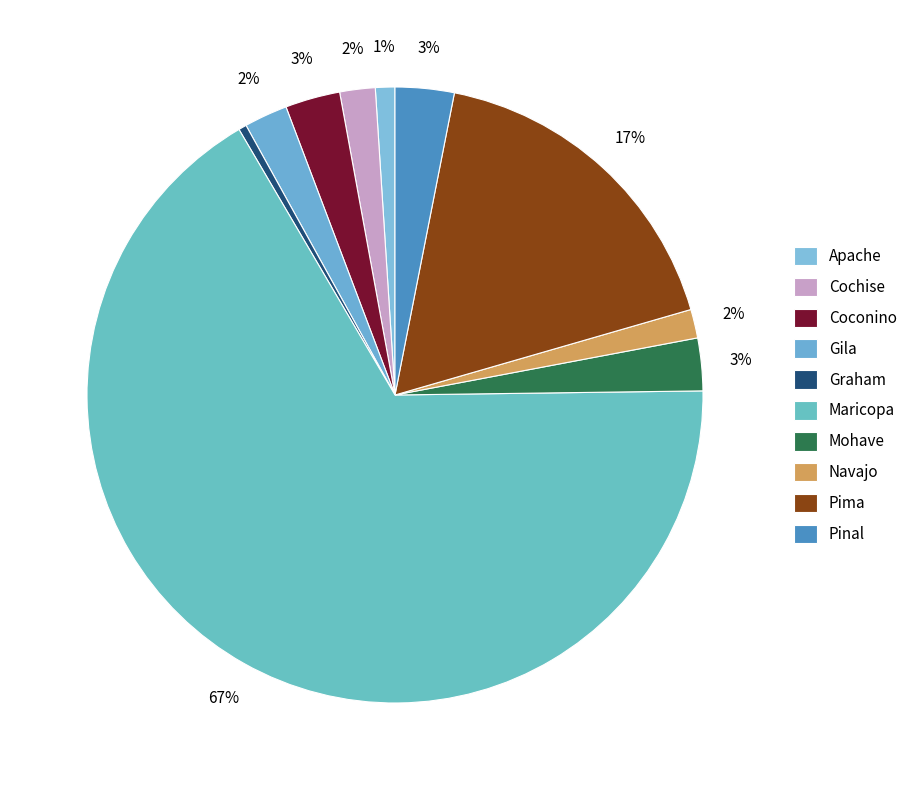

Count the number of slices in the pie.

10